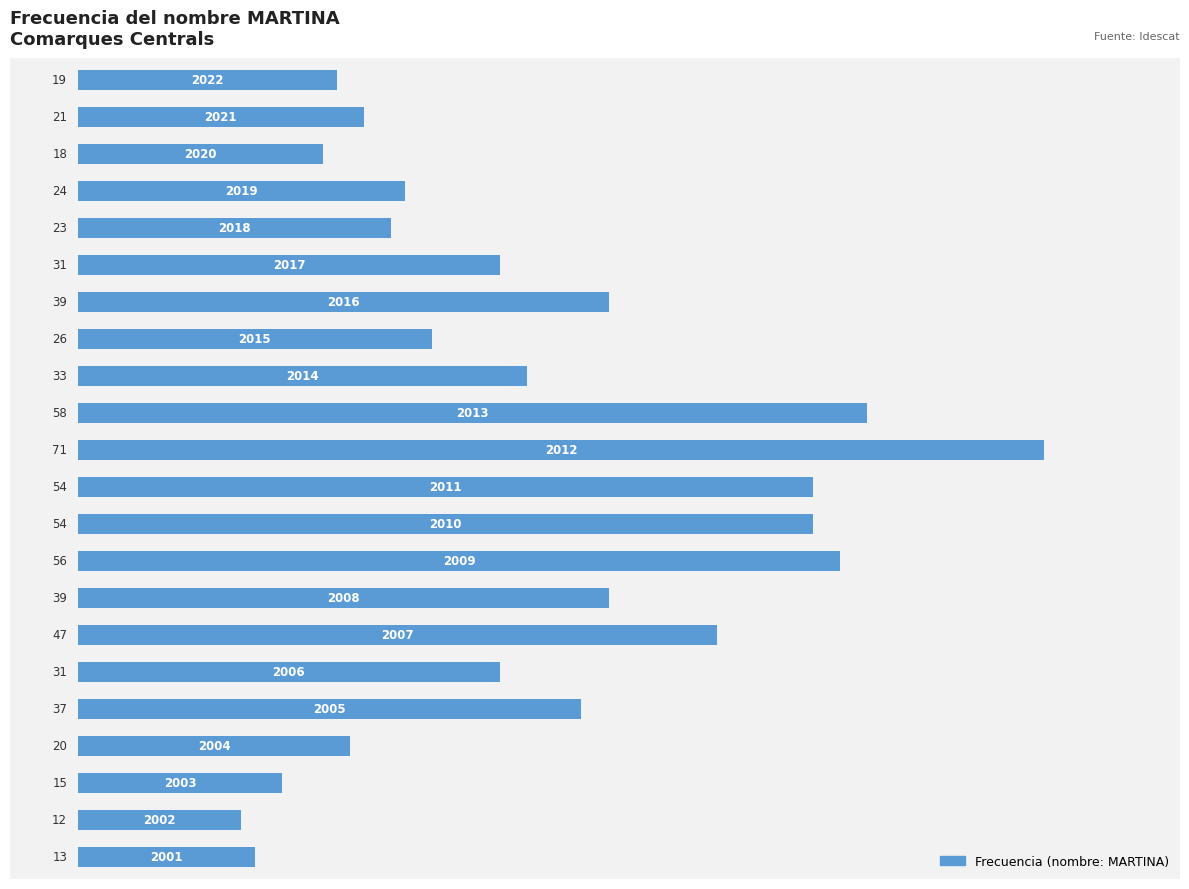

How many bars are there in total?

22